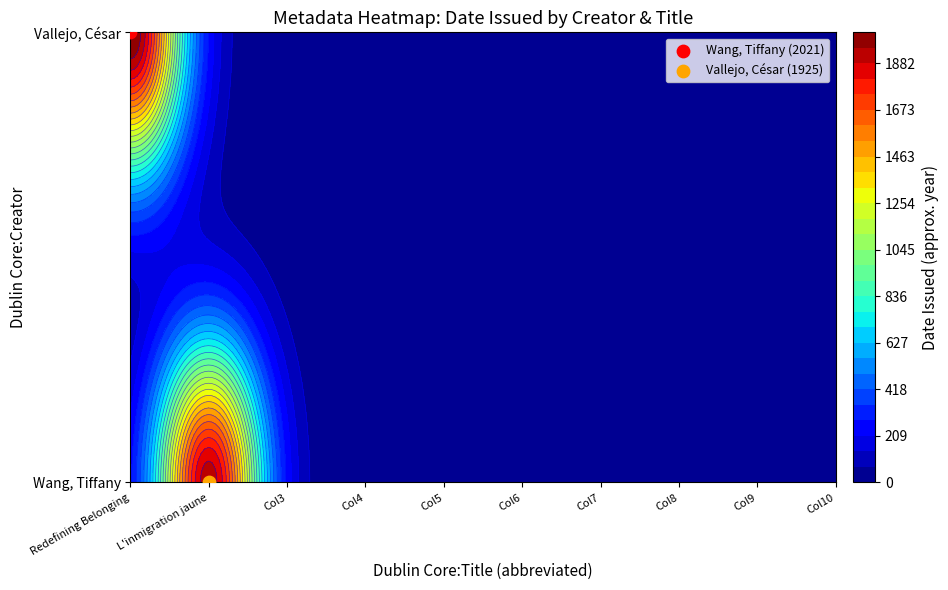

How many values in the Wang, Tiffany series exceed 0?

1